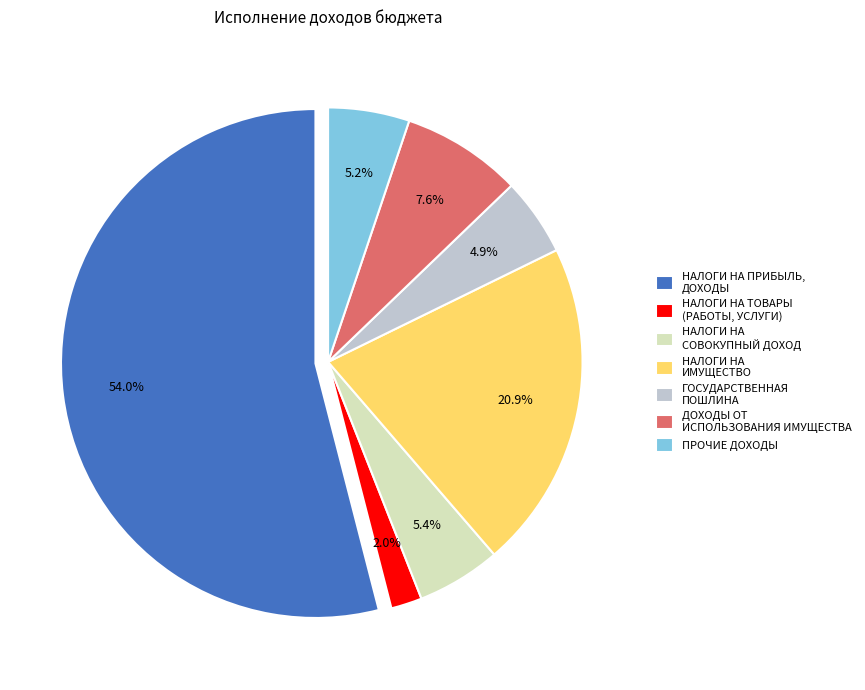

How many segments does this pie chart have?

7